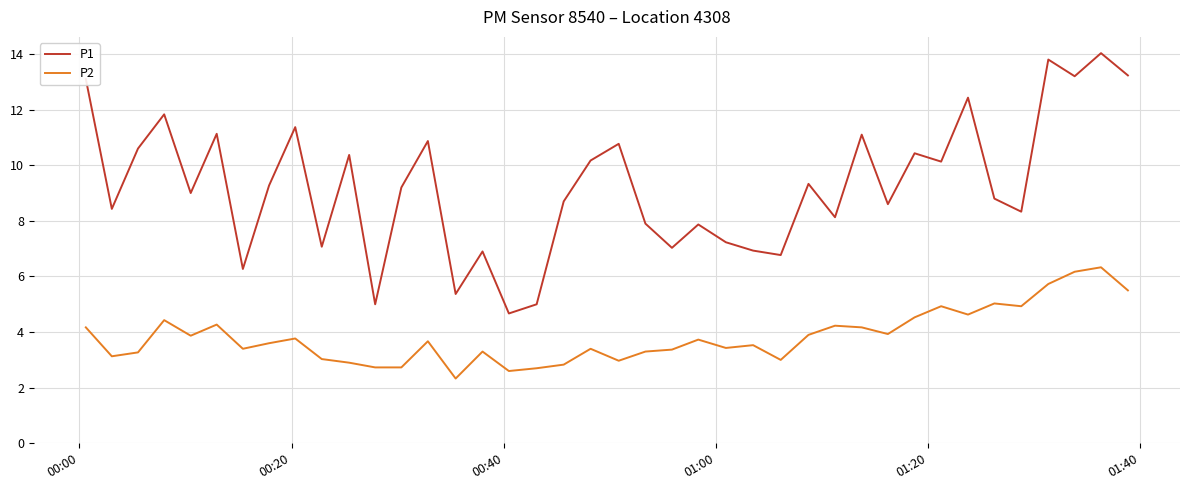

What is the greatest value displayed?

14.0